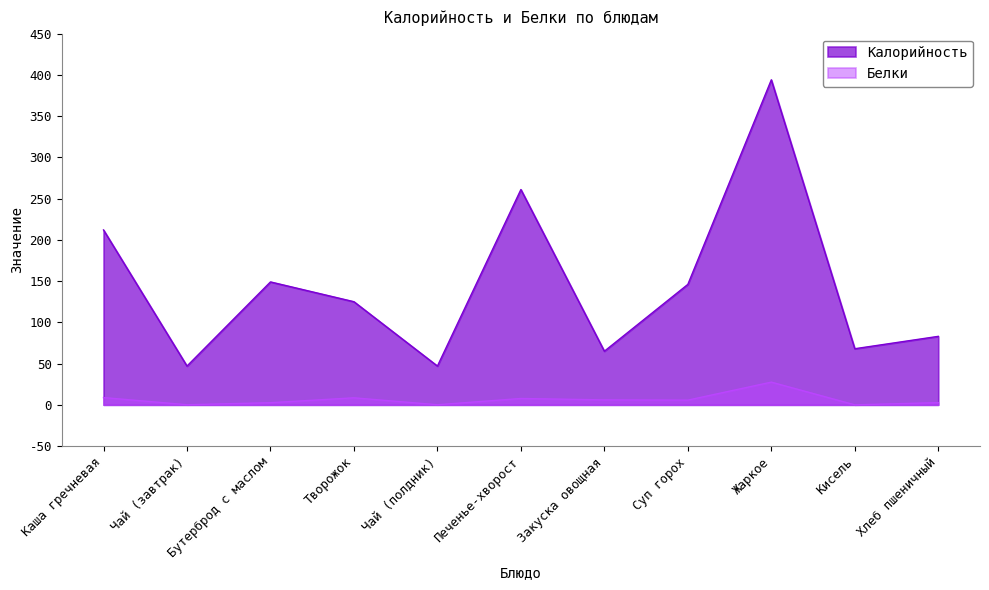

What is the difference between the Белки values at Чай (полдник) and Печенье-хворост?

7.6